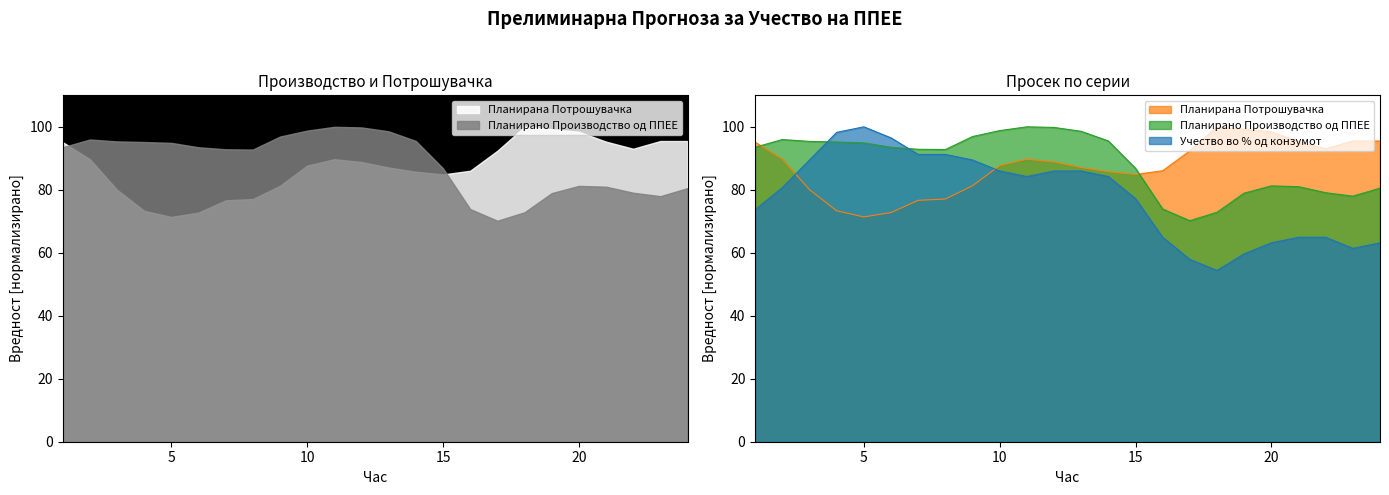

Where does the Планирано Производство од ППЕЕ series first go above 93?

1